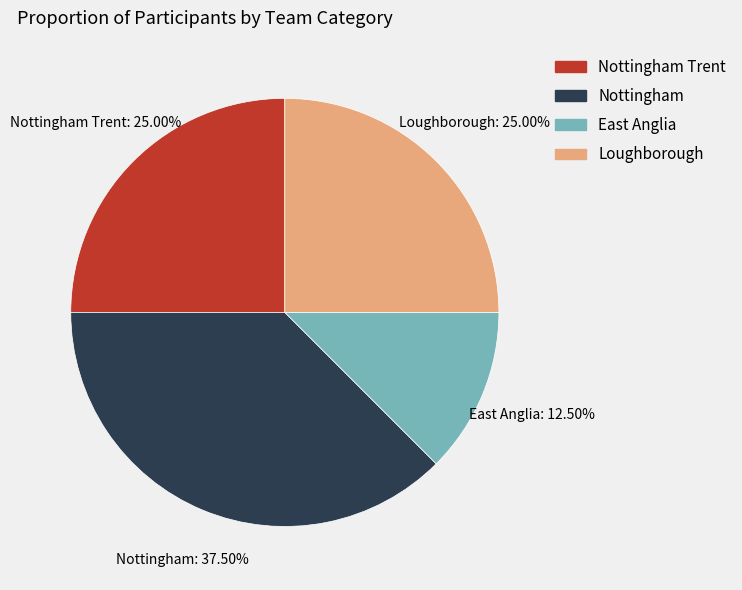

Does any single category account for the majority?

No